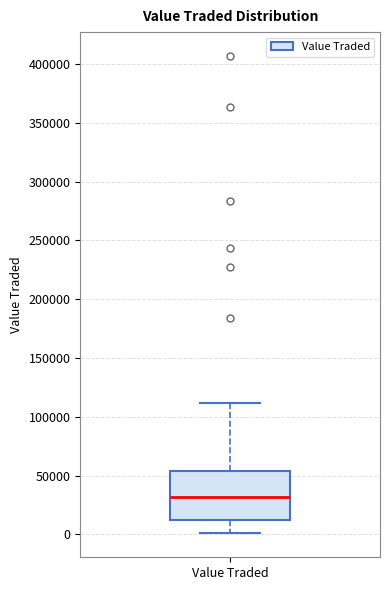

Read this box plot against the y-axis: the position of the median line, the range covered by the box, and the ends of both whiskers. The values are not printed on the chart, so give them approximately, as read against the axis.

median 30000, box 10000 to 55000, whiskers 0 to 110000